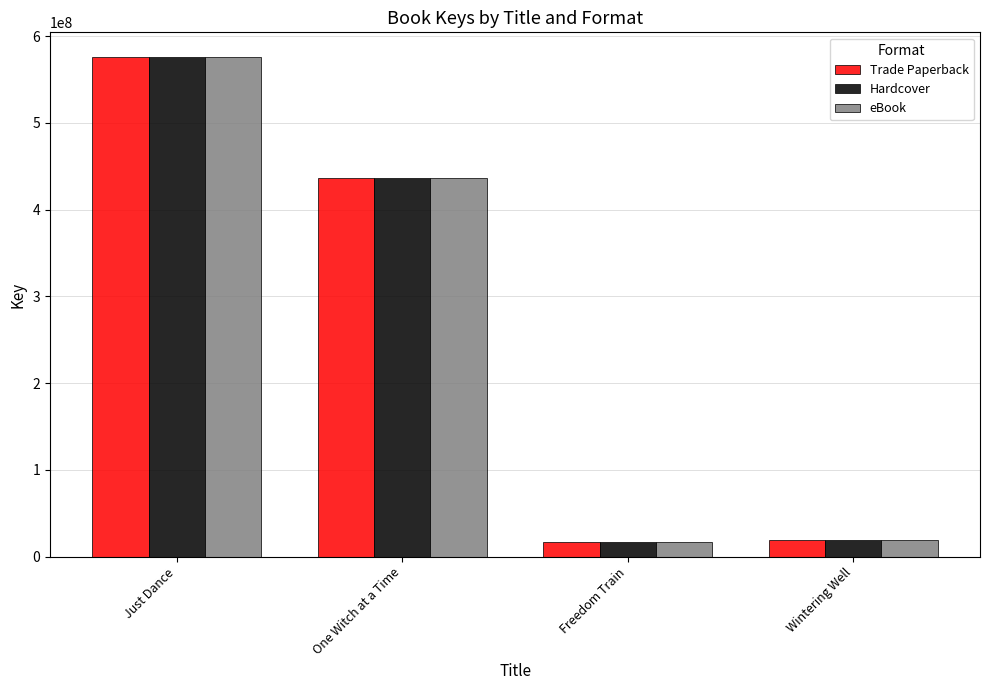

What is the label of the 2nd bar from the left?

One Witch at a Time